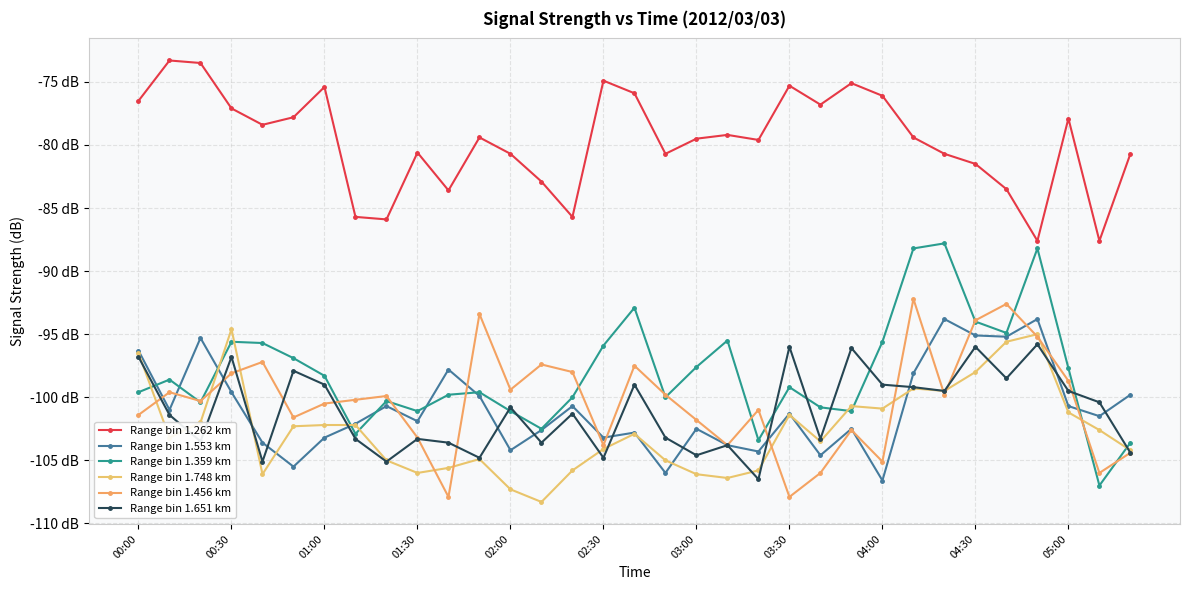

What is the sum of all Range bin 1.553 km values?

-3330.0